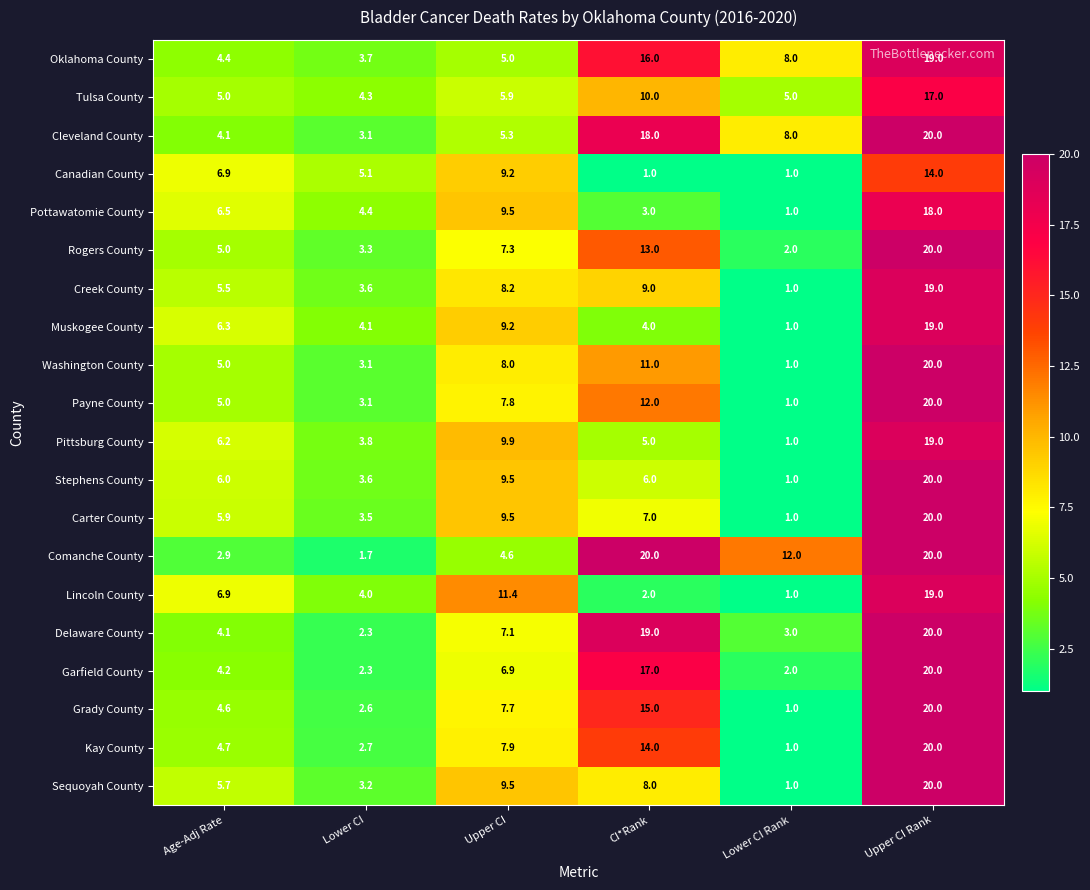

Between Lower CI and Lower CI Rank, which series saw the biggest shift?

Comanche County